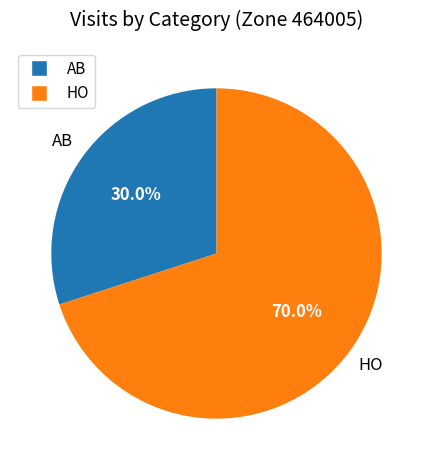

To the nearest percent, what is the difference between the HO and AB slice percentages?

40%